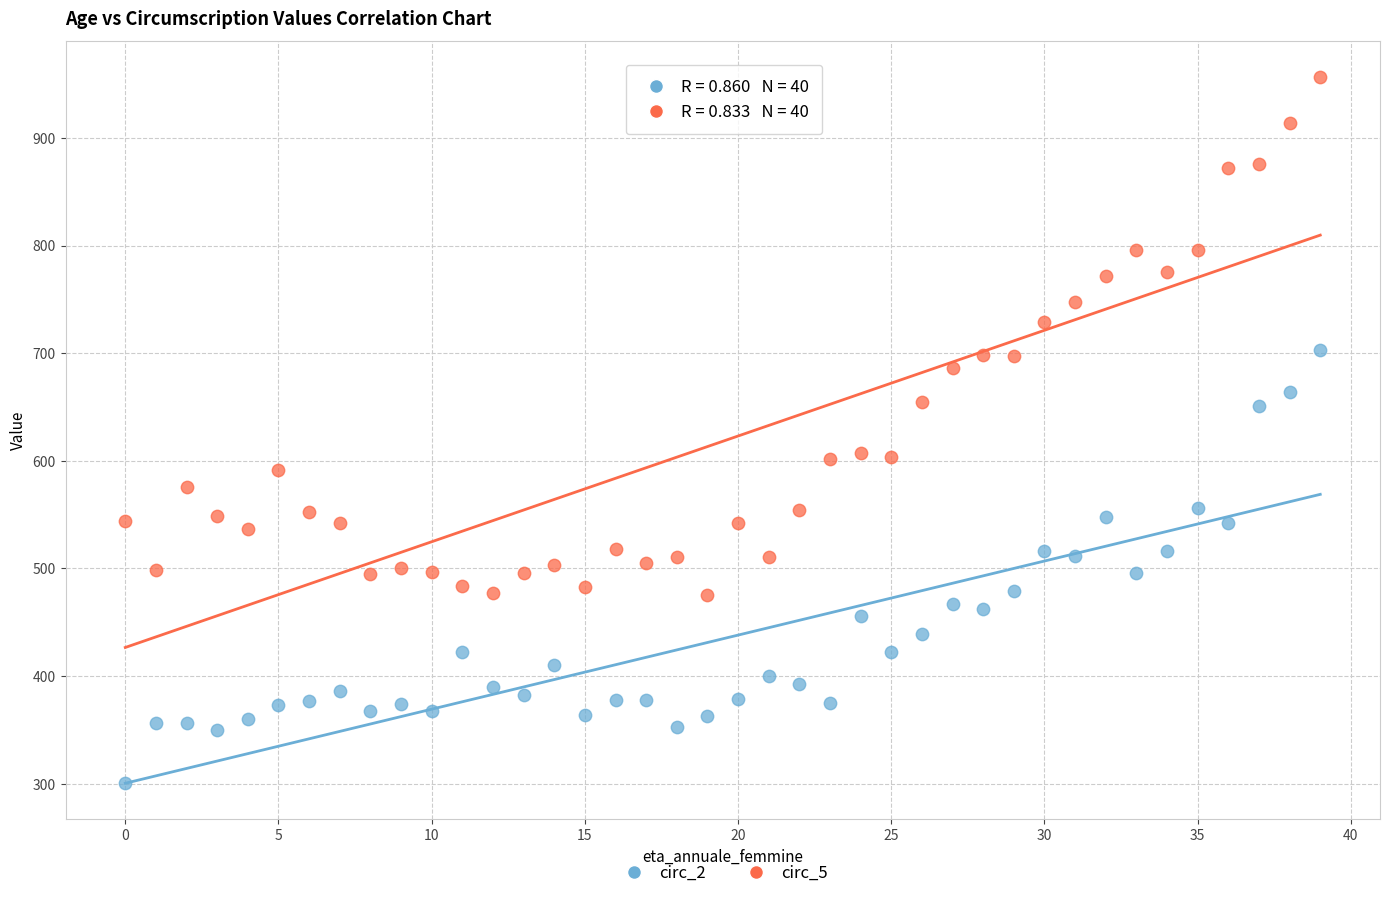

Which series contains the lowest Y value?

circ_2